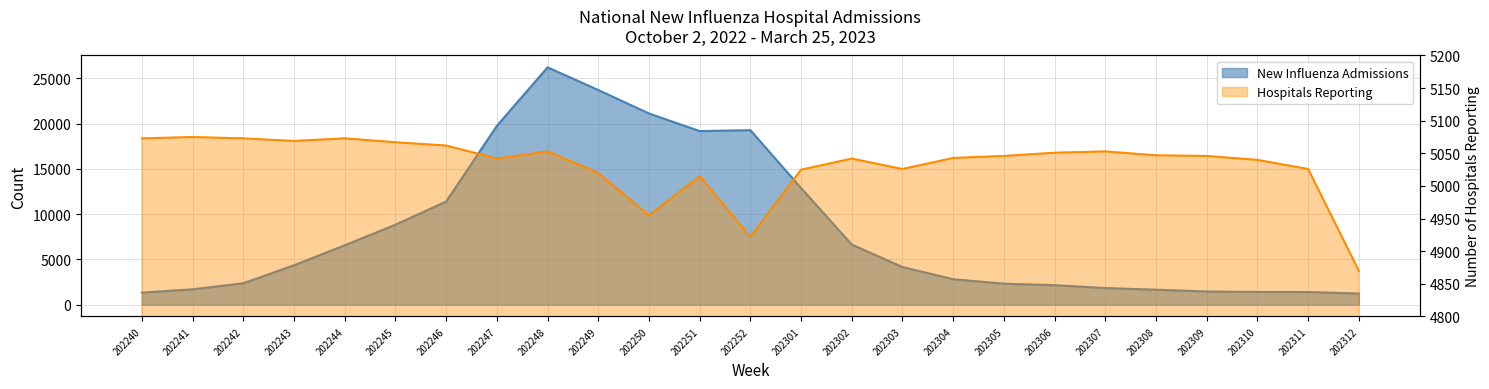

Rank the categories by Hospitals Reporting value from lowest to highest.

202312, 202252, 202250, 202251, 202249, 202301, 202303, 202311, 202310, 202247, 202302, 202304, 202305, 202309, 202308, 202306, 202248, 202307, 202246, 202245, 202243, 202240, 202242, 202244, 202241